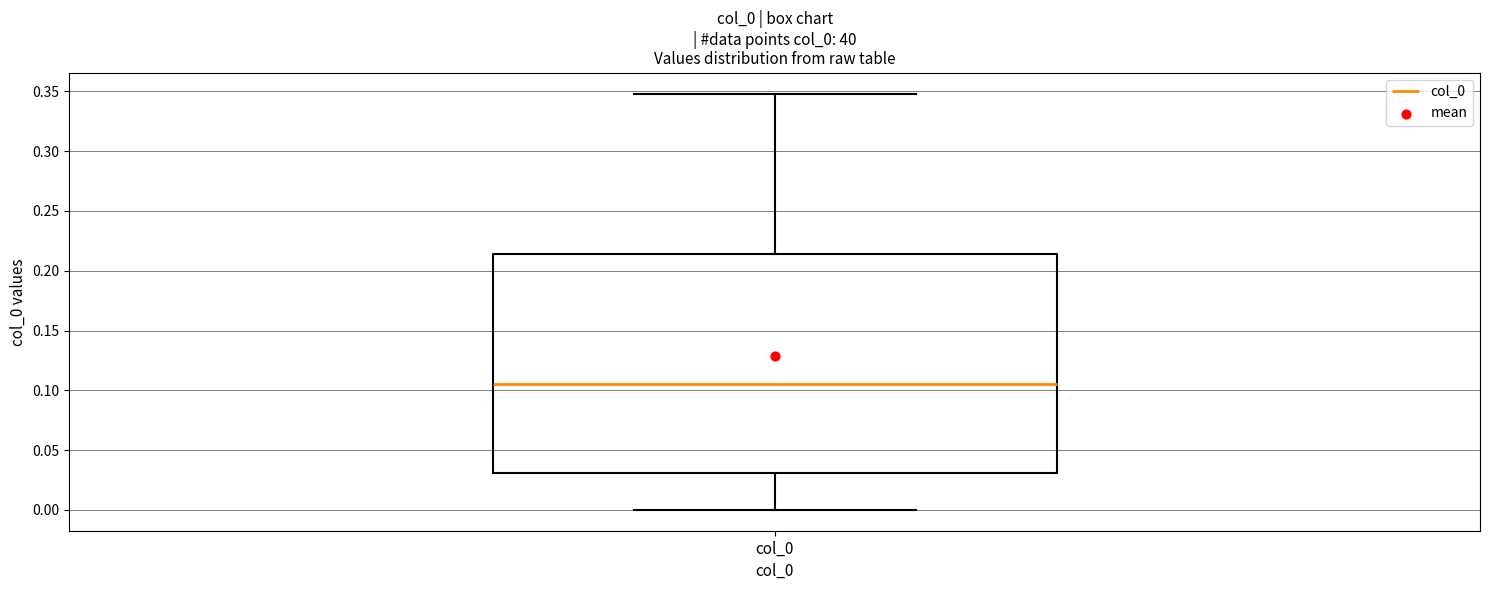

Read this box plot against the y-axis: the position of the median line, the range covered by the box, and the ends of both whiskers. The values are not printed on the chart, so give them approximately, as read against the axis.

median 0.105, box 0.030 to 0.215, whiskers 0.000 to 0.350